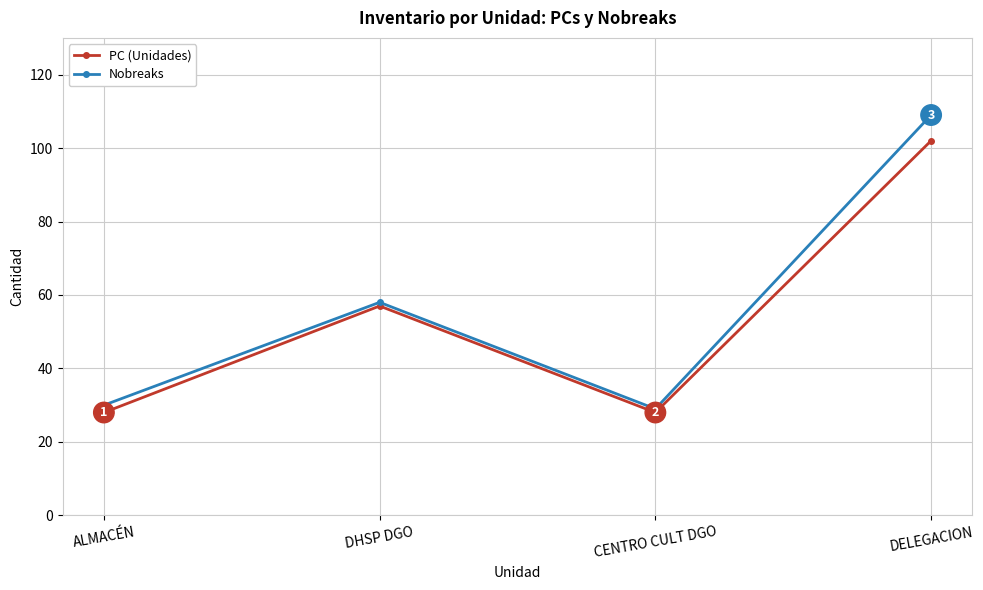

The Nobreaks series shows 30 at ALMACÉN. True or false?

True